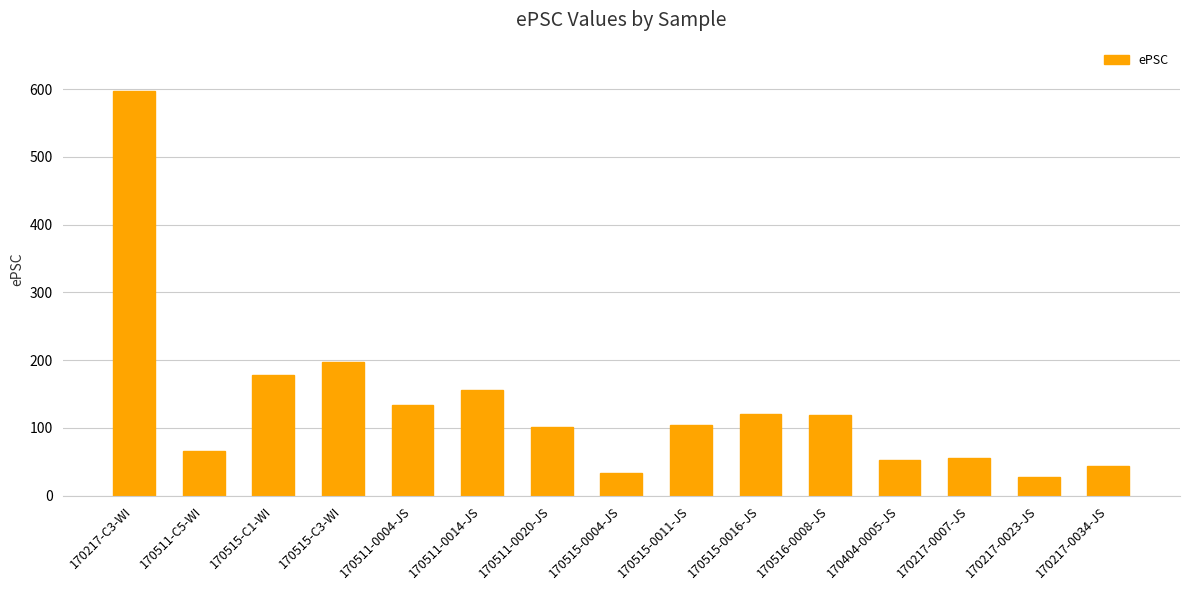

Are the bars horizontal?

No